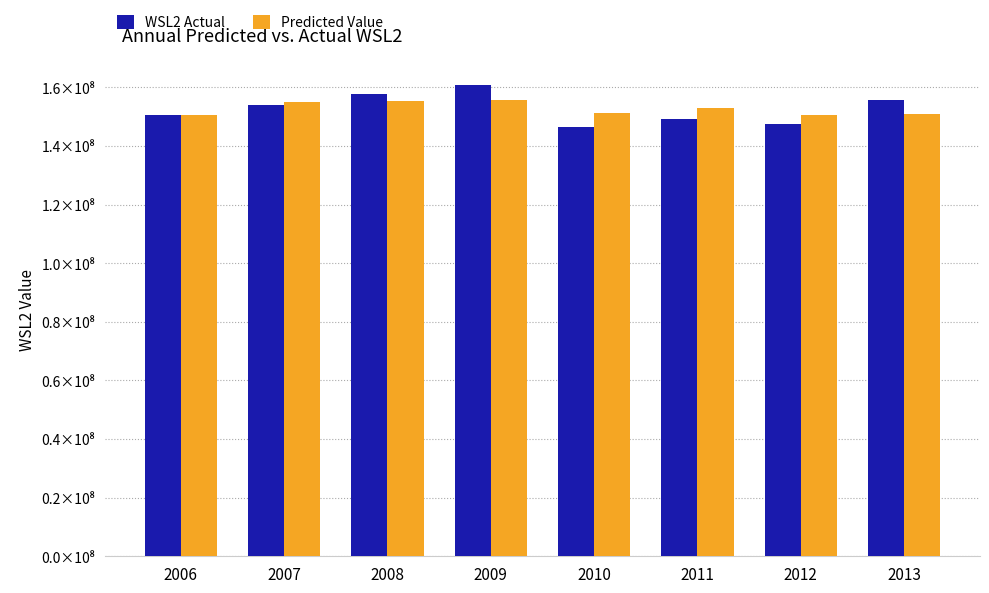

What is the difference between the maximum and minimum values in the Predicted Value series?

5280843.4